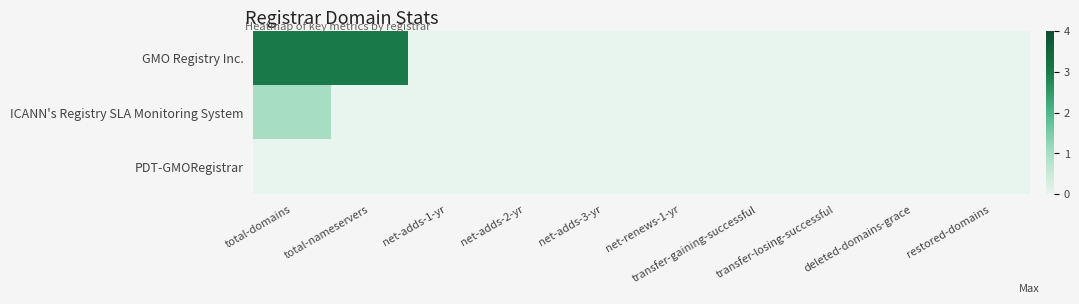

Which category has the lowest value across all series?

net-adds-1-yr